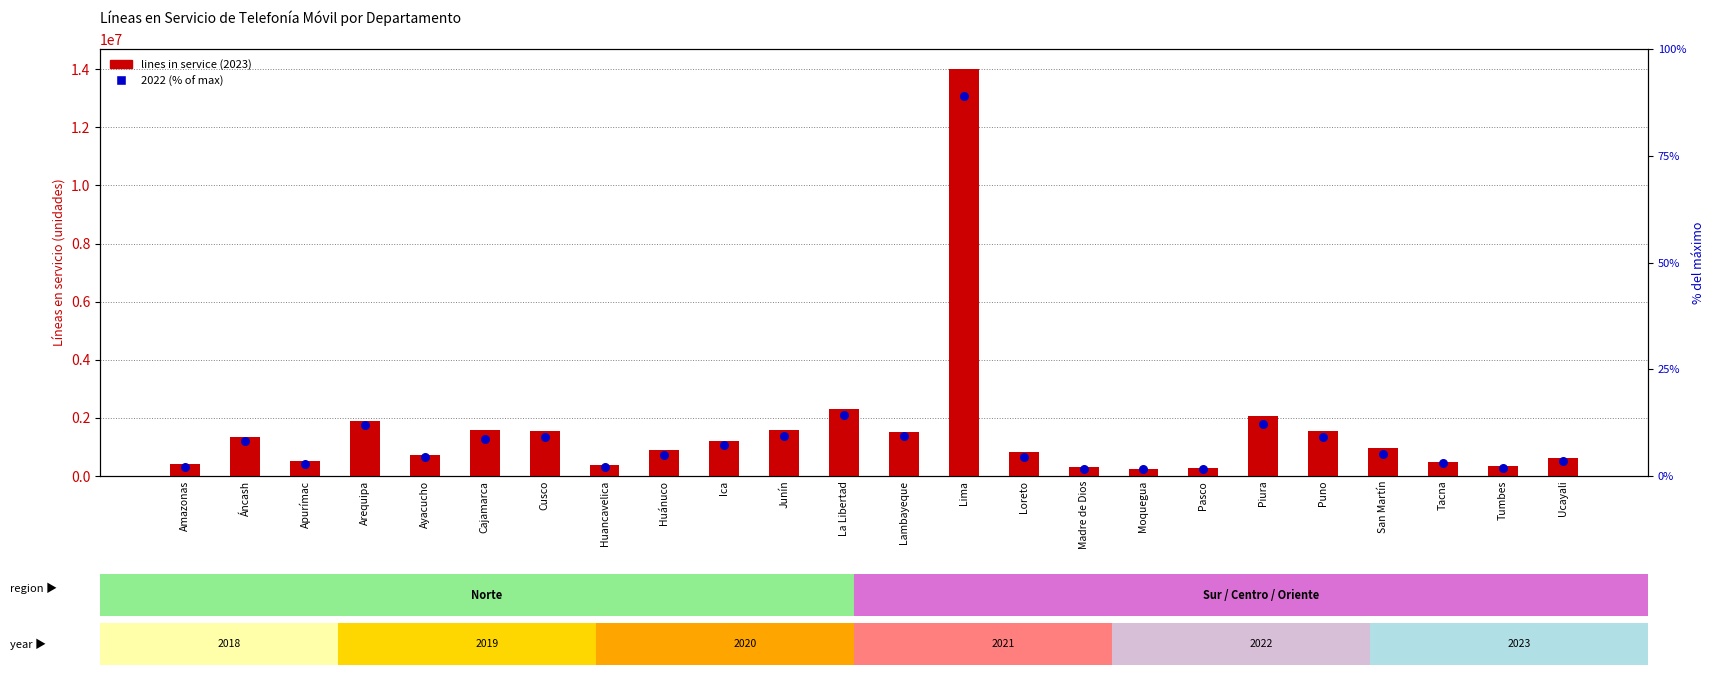

What is the total value across all series at Puno?

1559520.2